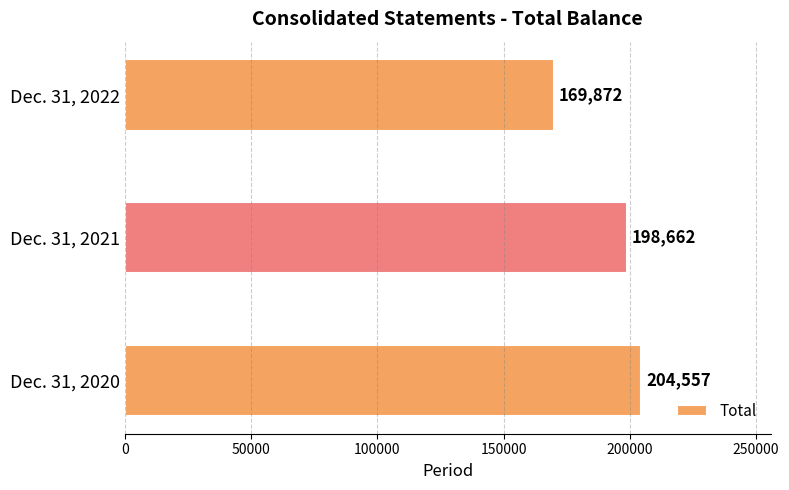

List the labels in order of value, largest first.

Dec. 31, 2020, Dec. 31, 2021, Dec. 31, 2022